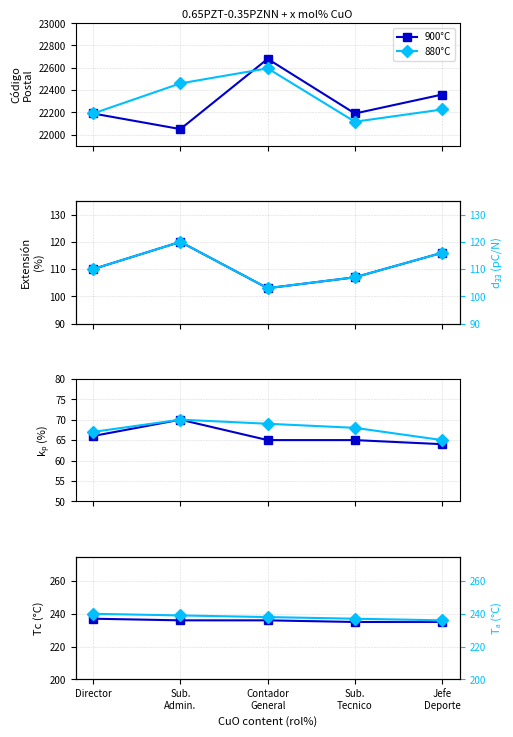

True or false: 900°C has more than 1 points higher than both neighbors.

False